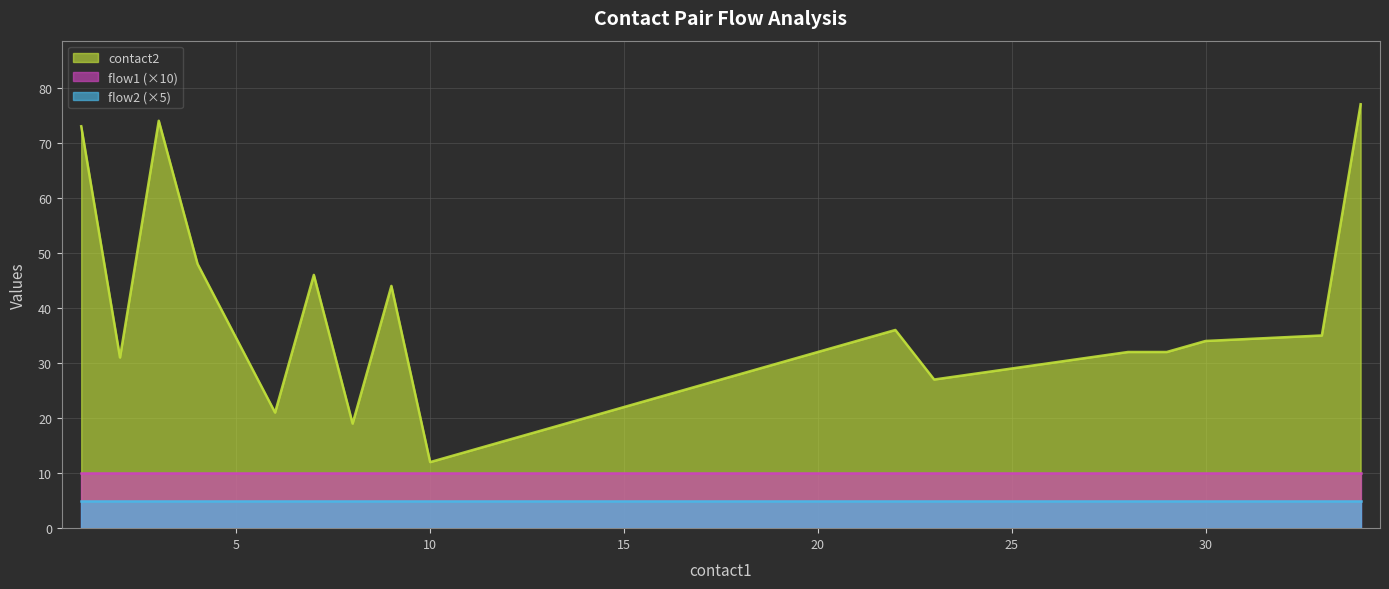

At how many categories does at least one series exceed 73?

2